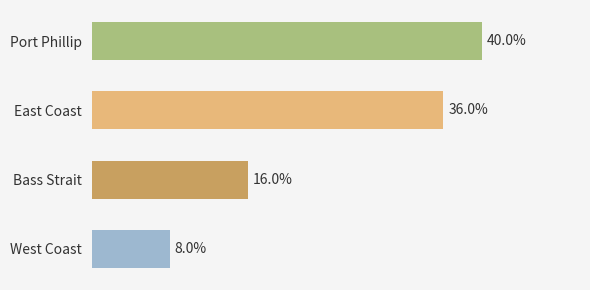

Rank the categories by value from highest to lowest.

Port Phillip, East Coast, Bass Strait, West Coast